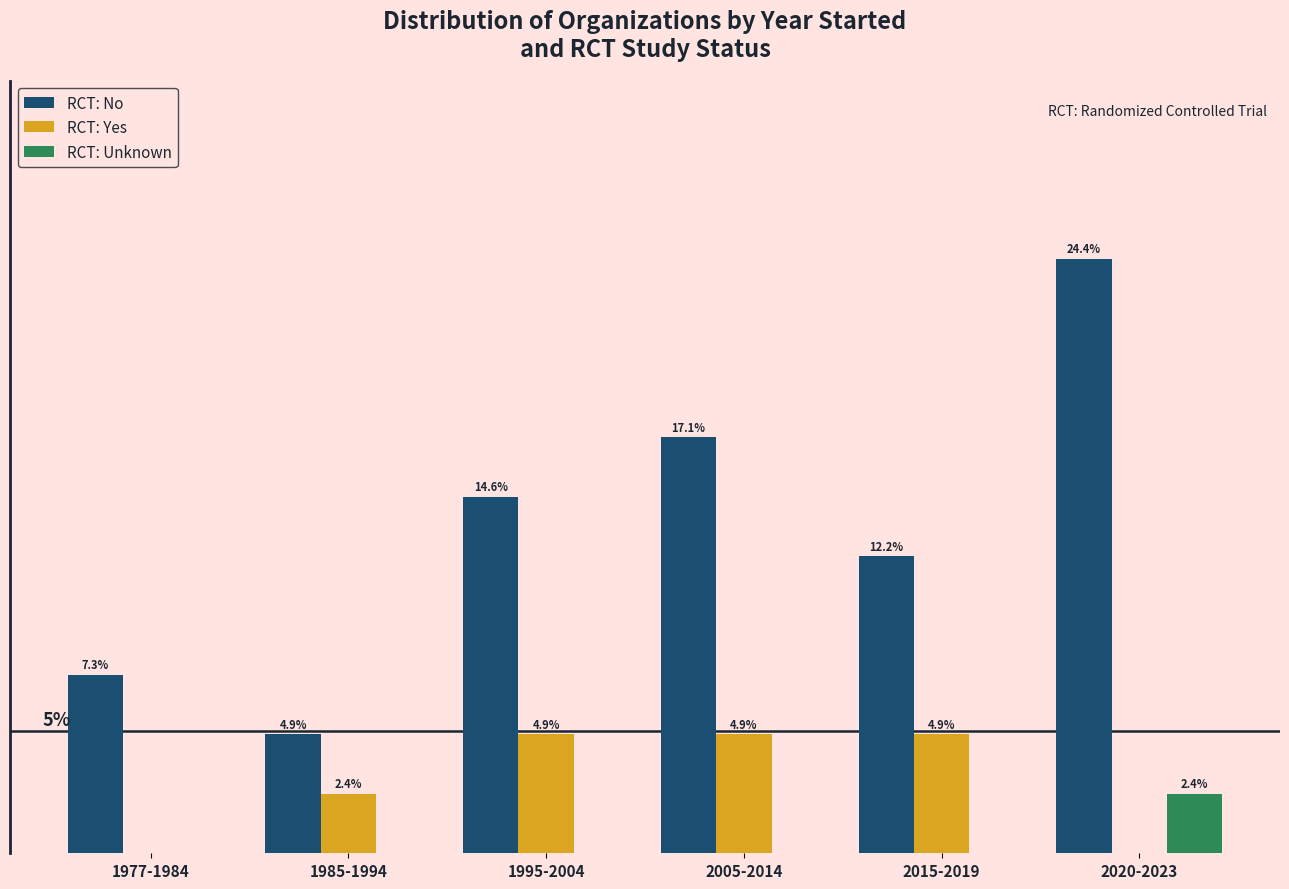

At which category does the chart reach its peak across all series?

2020-2023